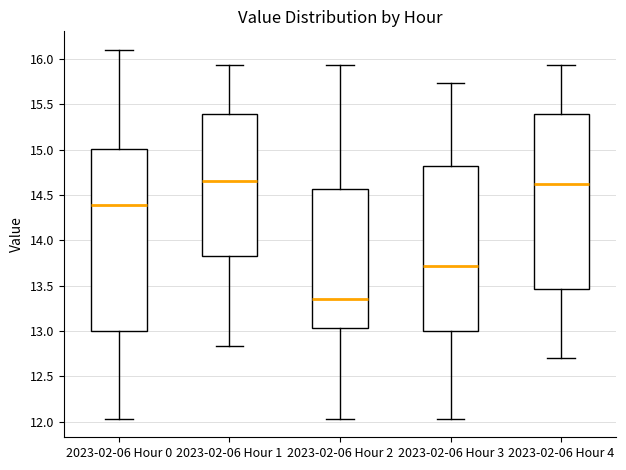

Where is the upper edge of the box for 2023-02-06 Hour 1 on the y-axis? The values are not printed on the chart, so give them approximately, as read against the axis.

15.40